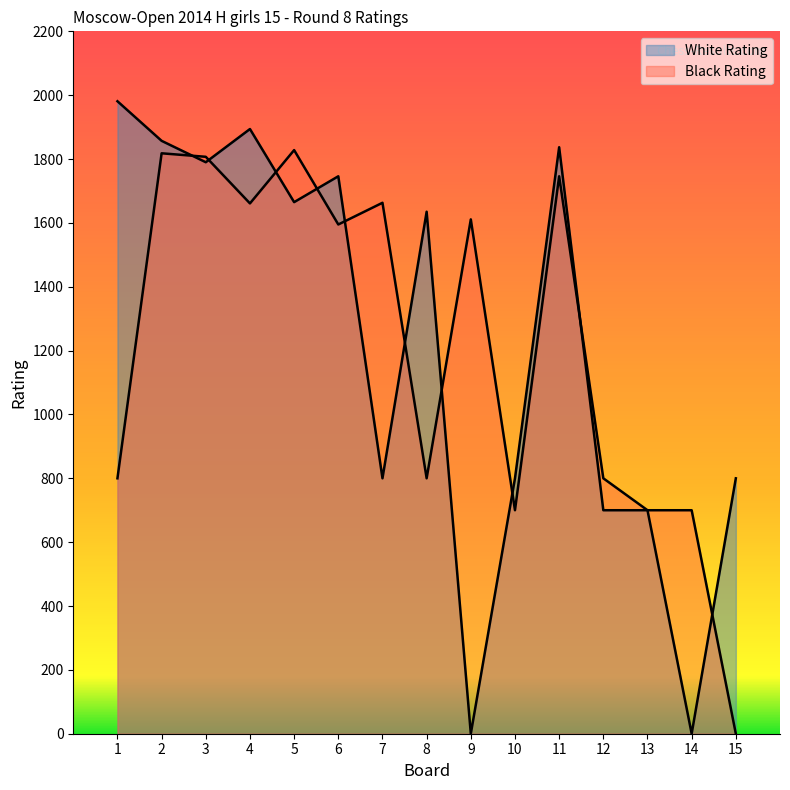

Does the chart display data point markers on the line(s)?

No